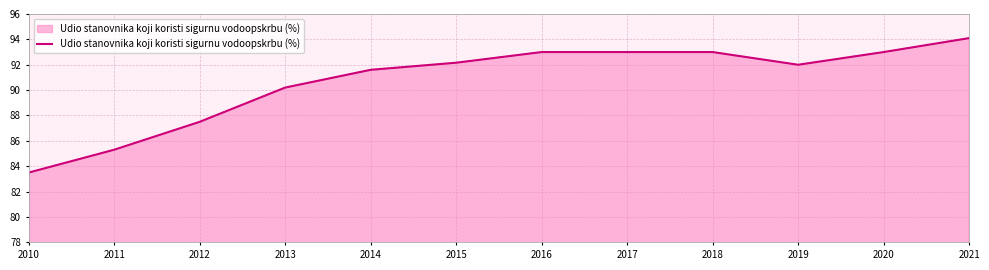

The chart shows a value of 93.0 at 2017. True or false?

True